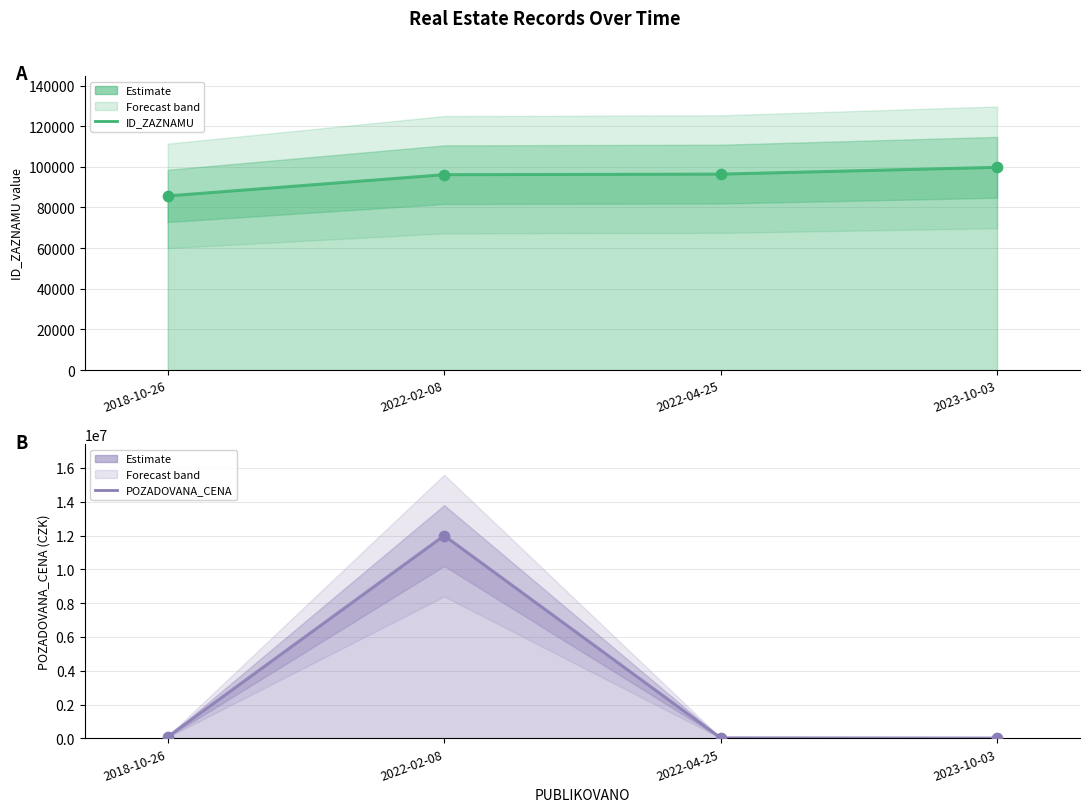

What are all the series names shown in the legend?

ID_ZAZNAMU, POZADOVANA_CENA